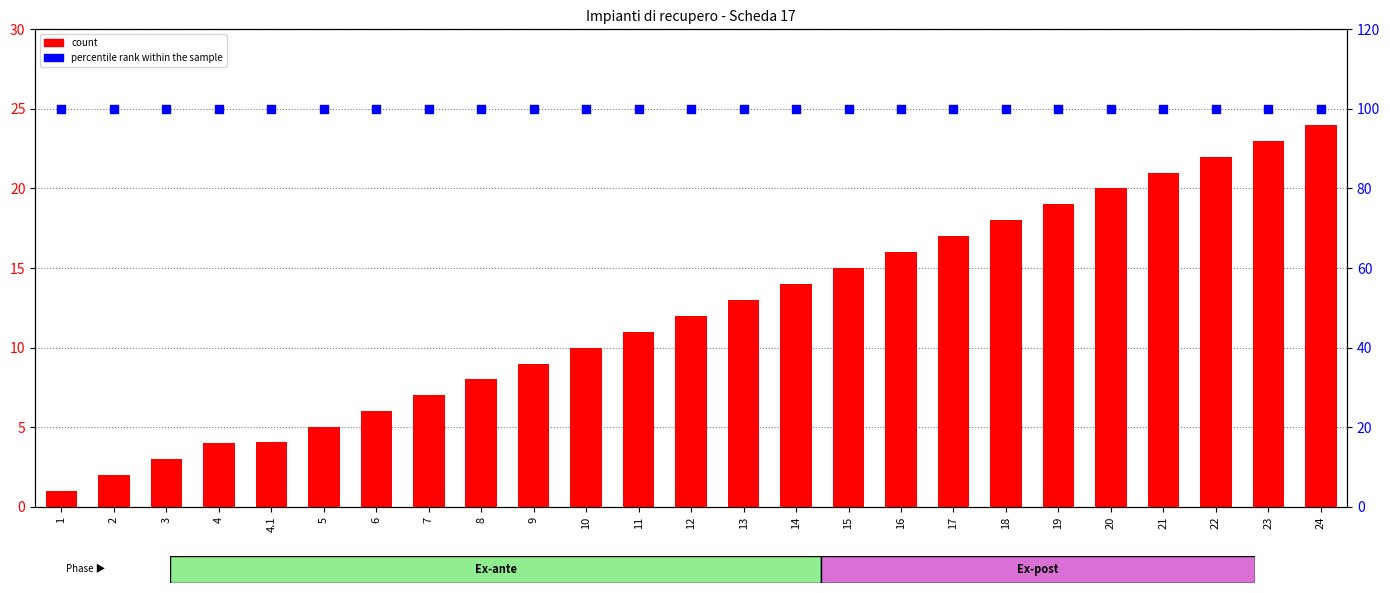

At which category is the sum across all series the highest?

24